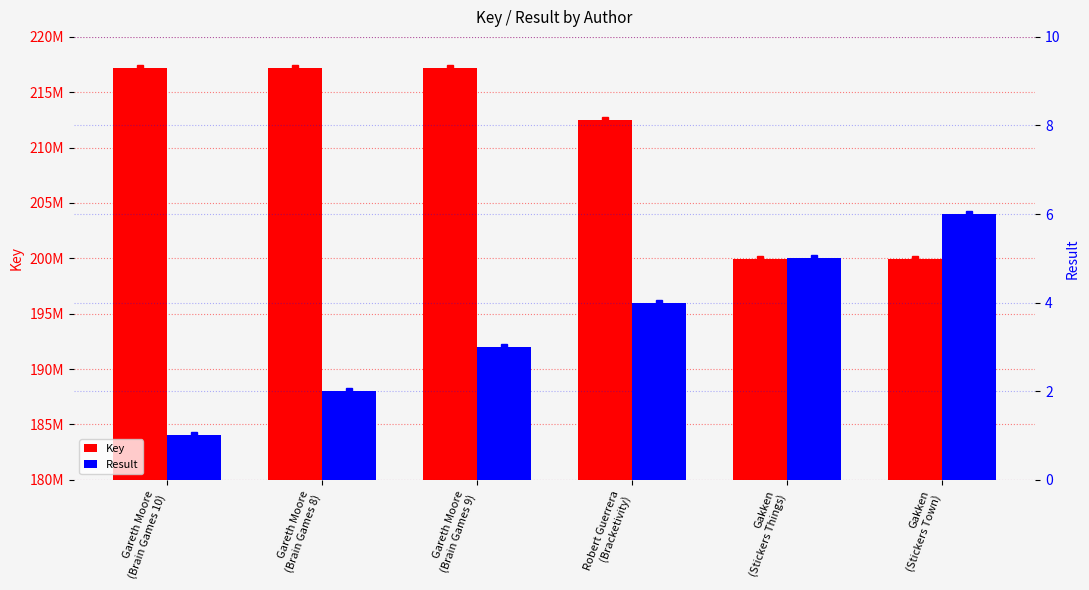

Rank the categories by Key value from highest to lowest.

Gareth Moore
(Brain Games 10), Gareth Moore
(Brain Games 9), Gareth Moore
(Brain Games 8), Robert Guerrera
(Bracketivity), Gakken
(Stickers Things), Gakken
(Stickers Town)